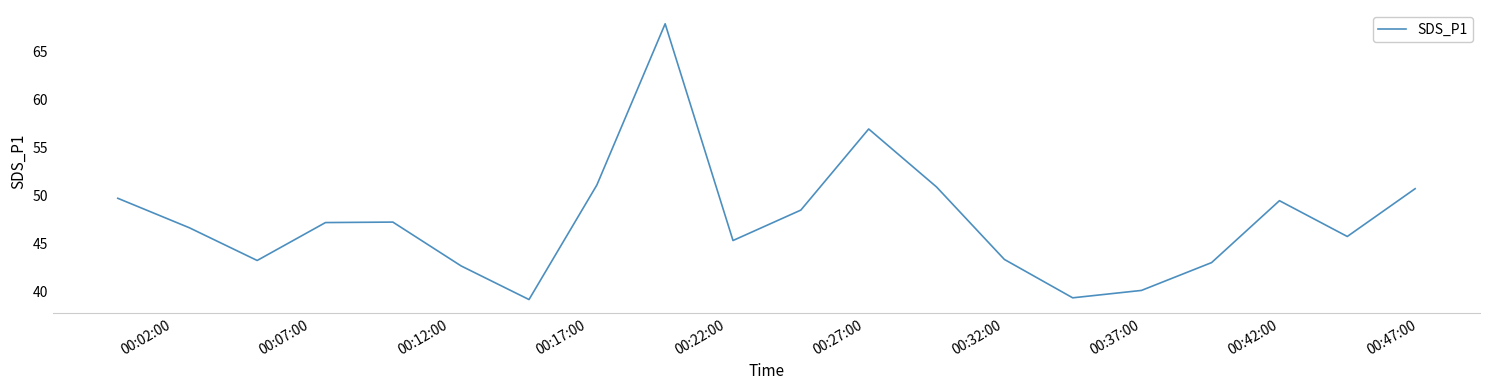

What is the greatest value displayed?

67.9